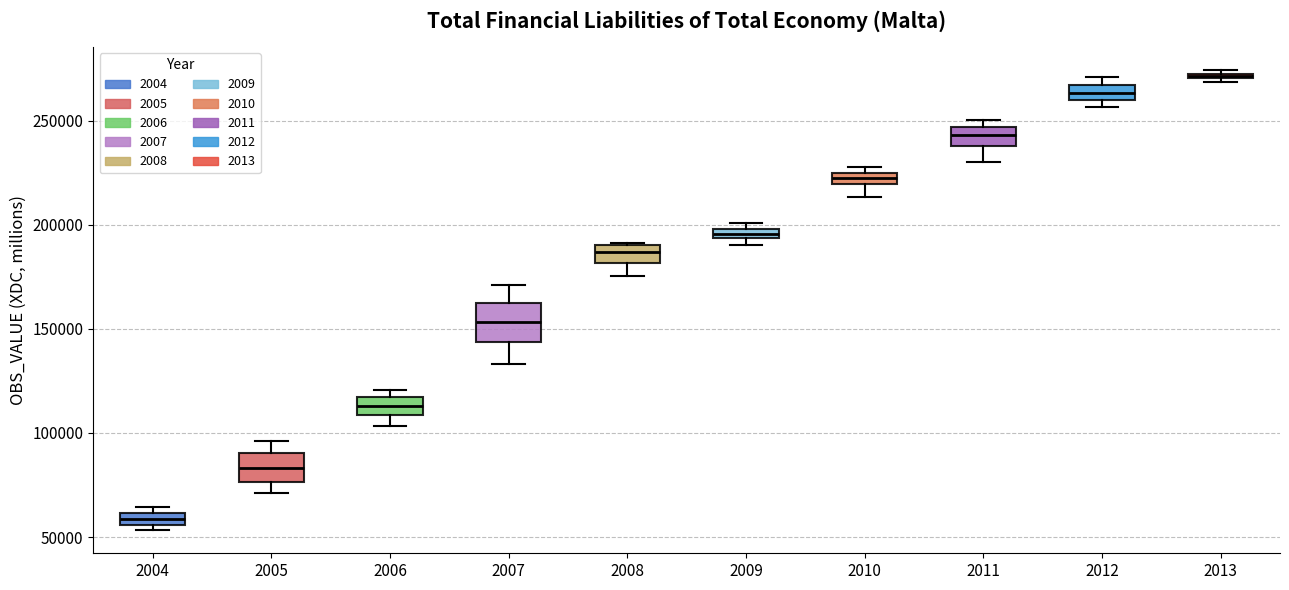

Which box's median line is the lowest?

2004